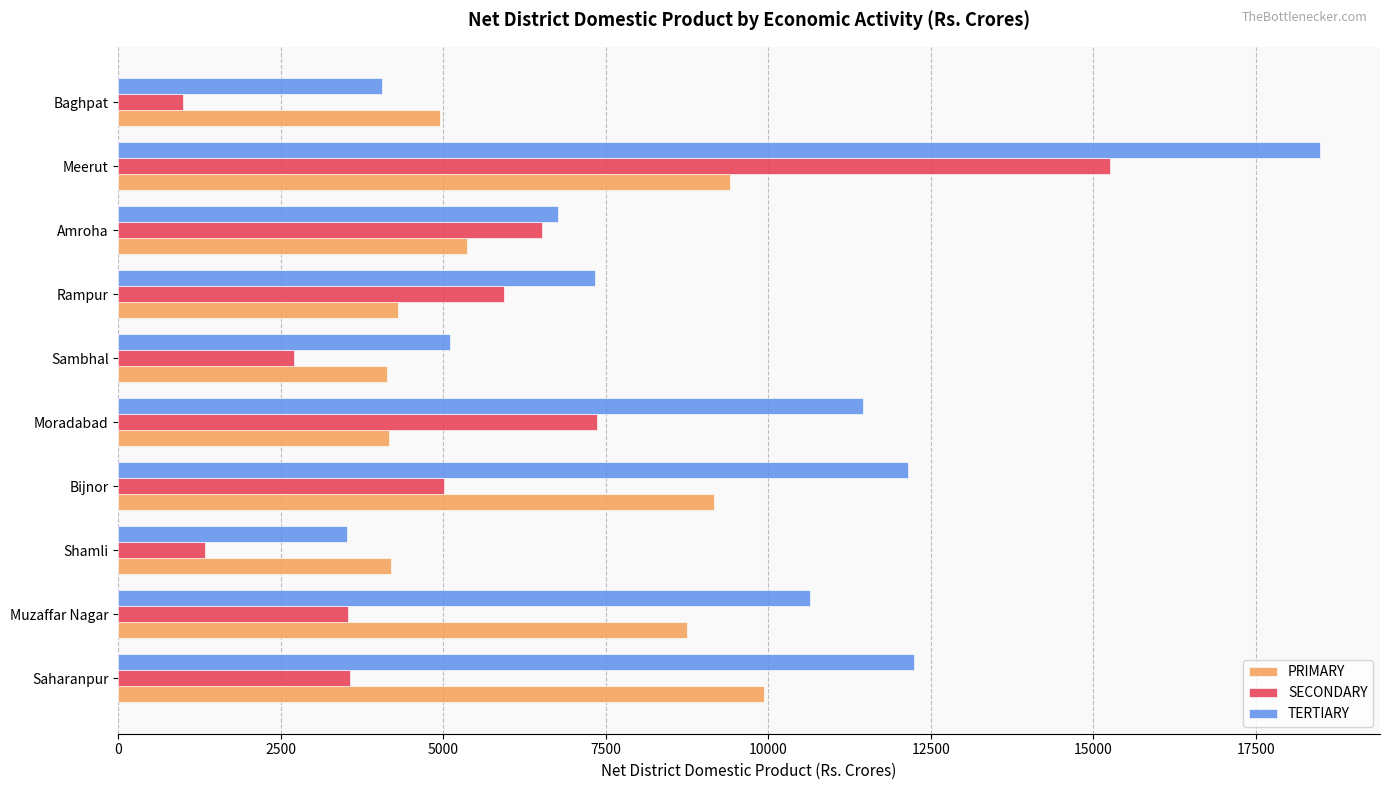

At which category is the sum across all series the highest?

Meerut